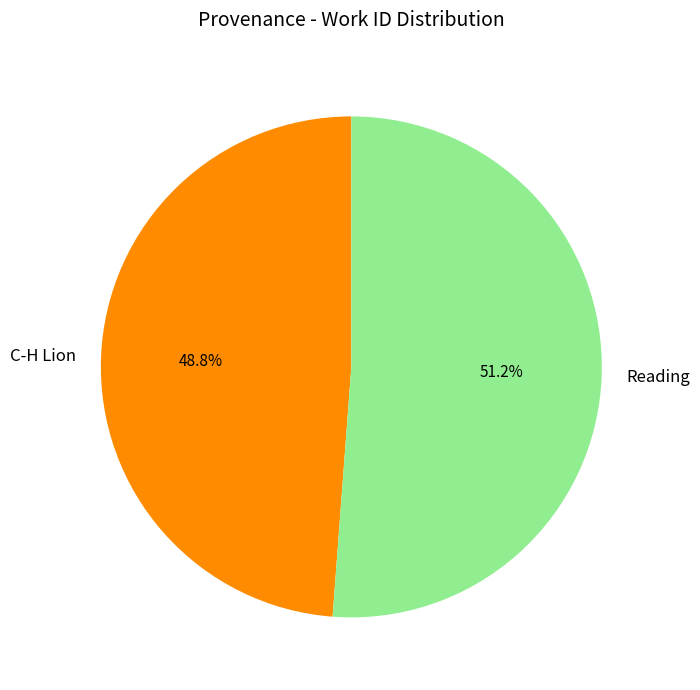

Which category has the smallest portion of the pie?

C-H Lion